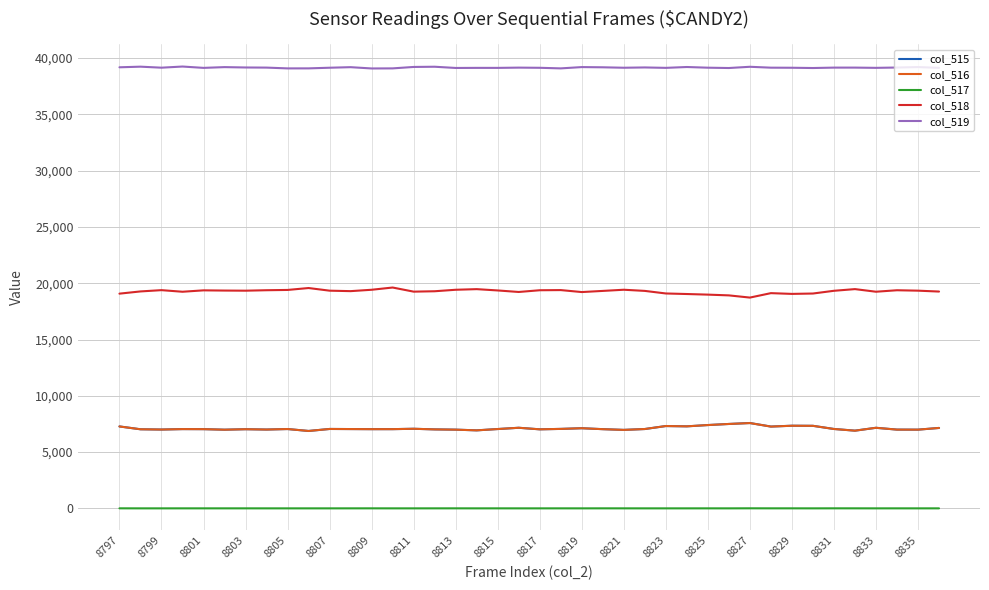

What is the minimum value for col_518?

18725